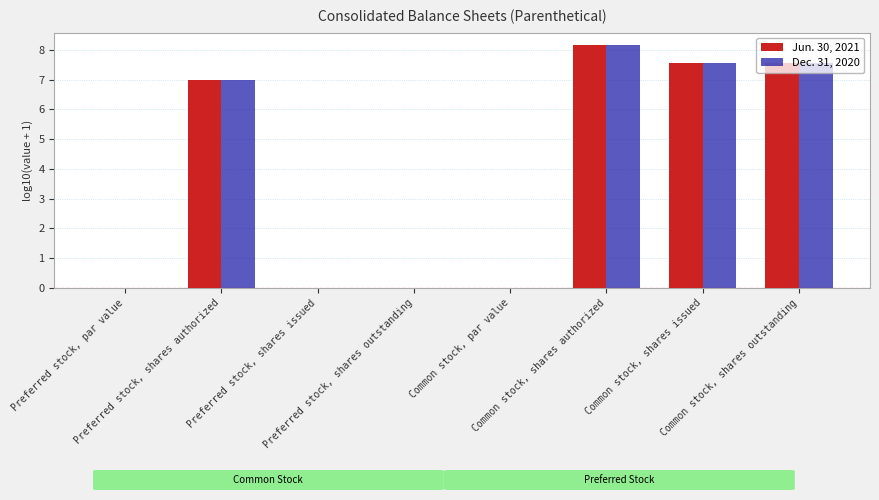

At which category is the sum across all series the highest?

Common stock, shares authorized